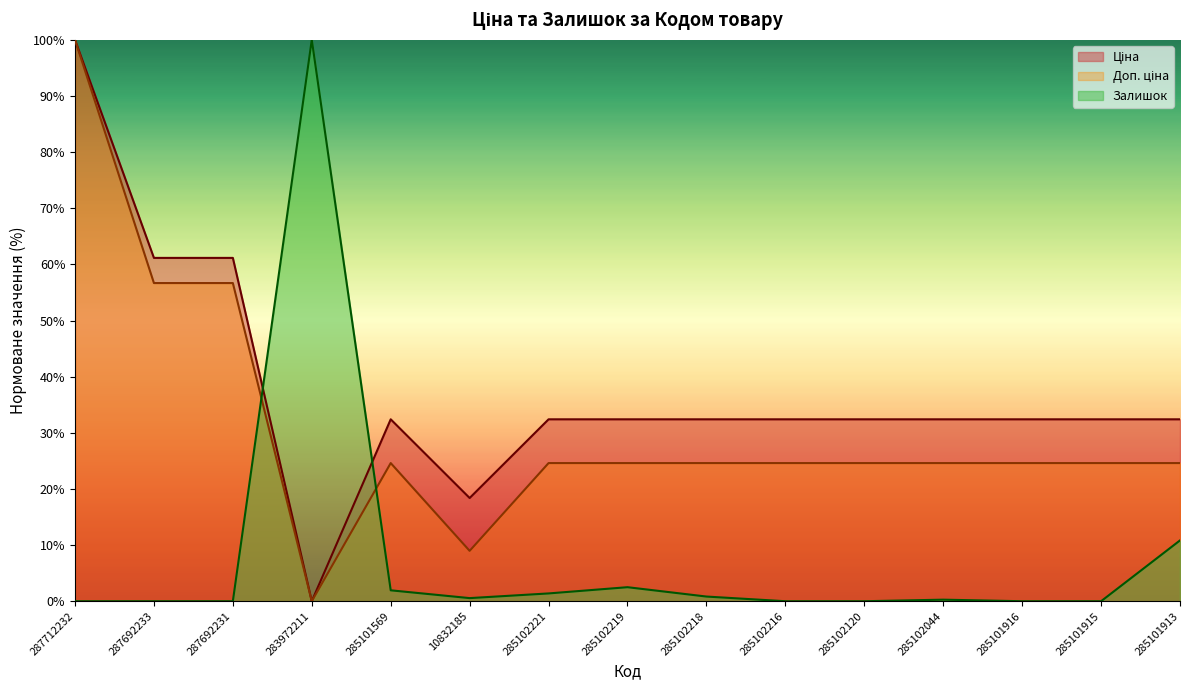

Rank the categories by Ціна value from lowest to highest.

283972211, 10832185, 285101569, 285102221, 285102219, 285102218, 285102216, 285102120, 285102044, 285101916, 285101915, 285101913, 287692233, 287692231, 287712232